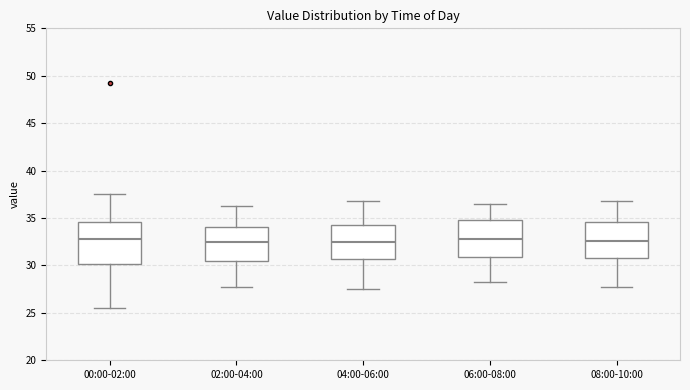

Where does the median line of the box for 04:00-06:00 sit on the y-axis? The values are not printed on the chart, so give them approximately, as read against the axis.

32.5